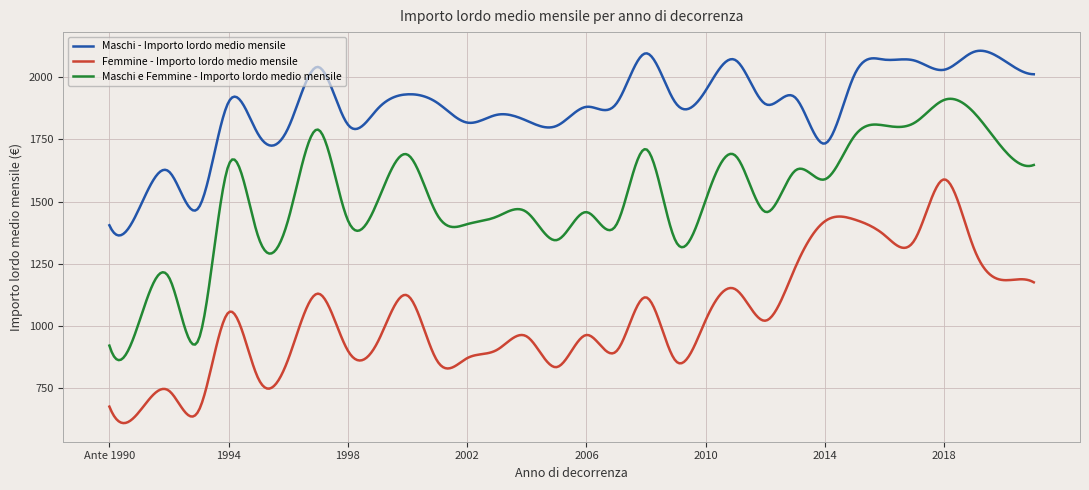

True or false: Maschi e Femmine - Importo lordo medio mensile and Maschi - Importo lordo medio mensile cross at least once.

False